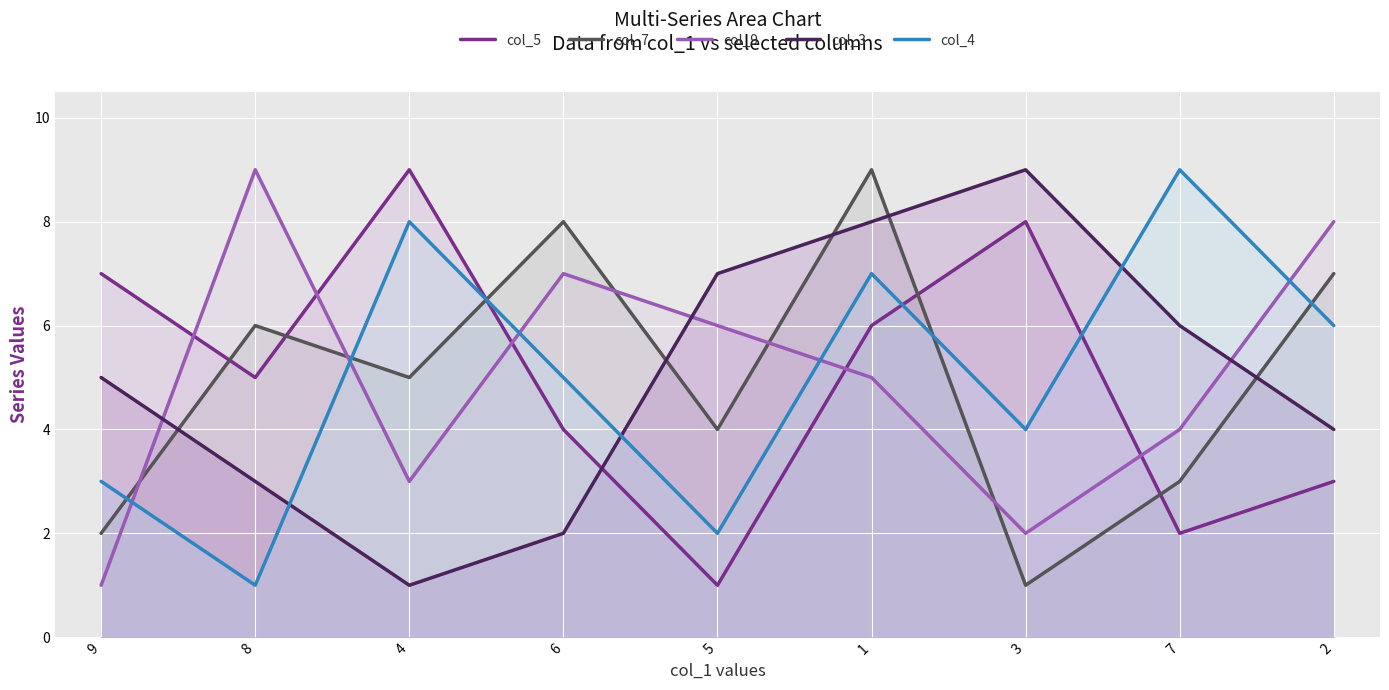

Is it true that col_9 equals 5 at 1?

True